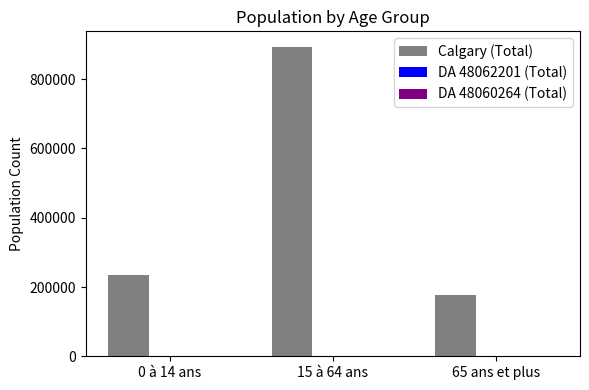

Which series has the largest total across all categories?

Calgary (Total)